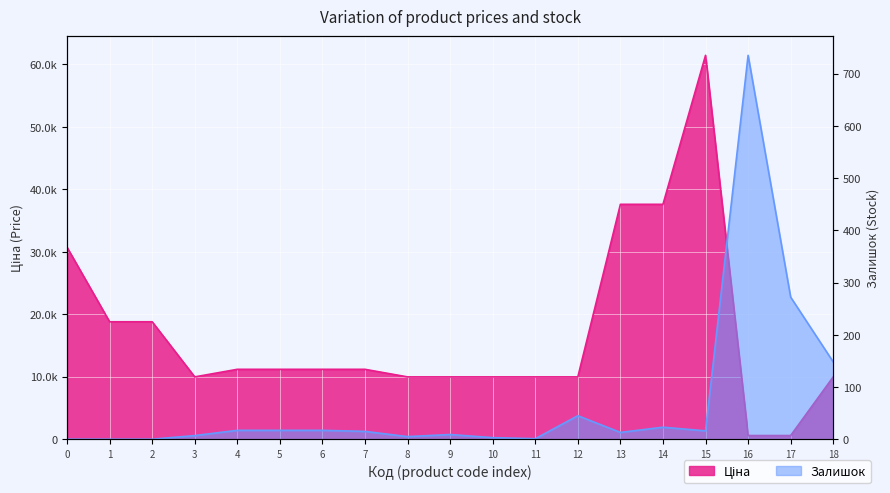

How many intersections are there between Ціна and Залишок?

2